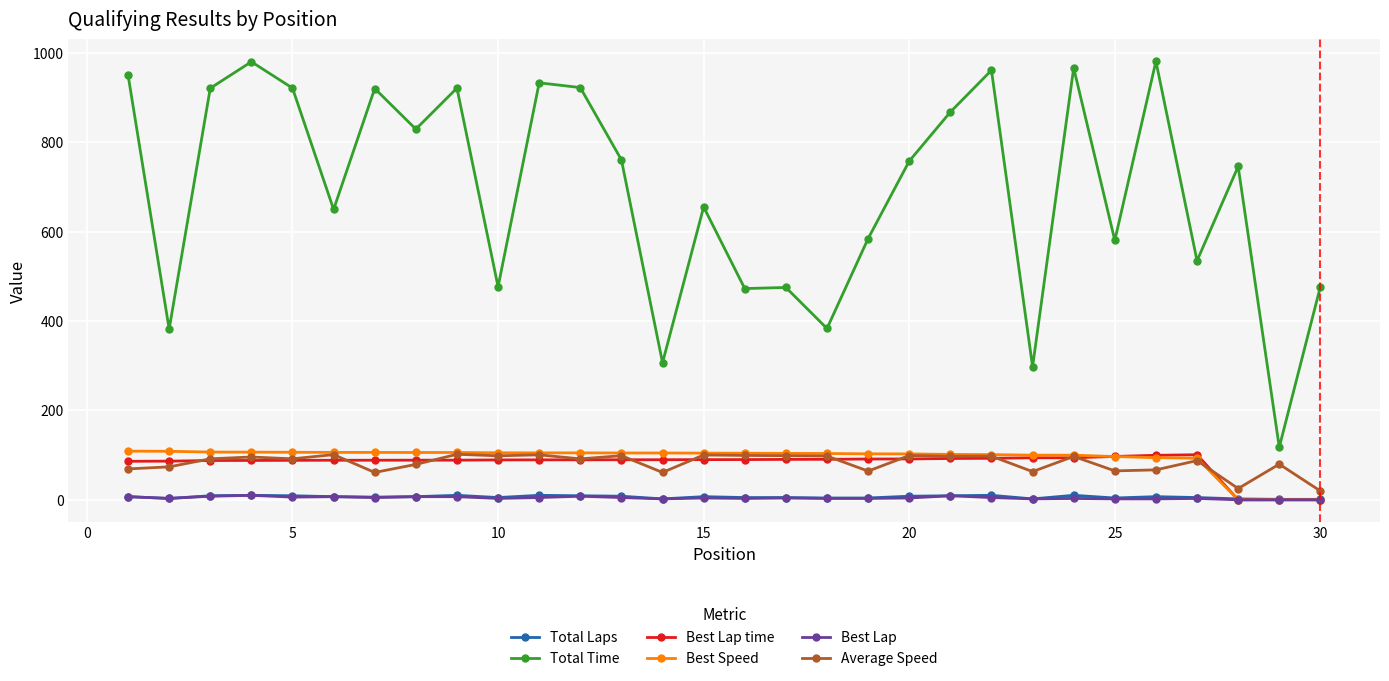

At how many categories does at least one series exceed 144?

29